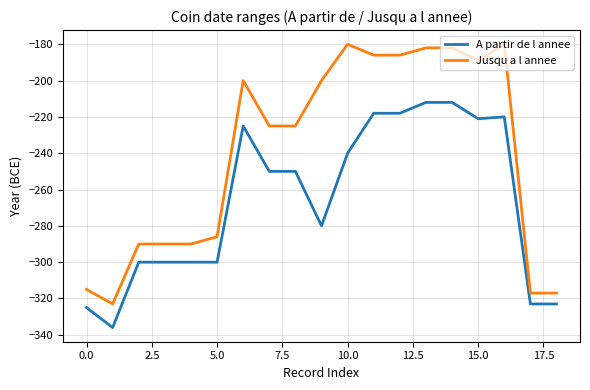

What is the lowest value of the A partir de l annee series?

-336